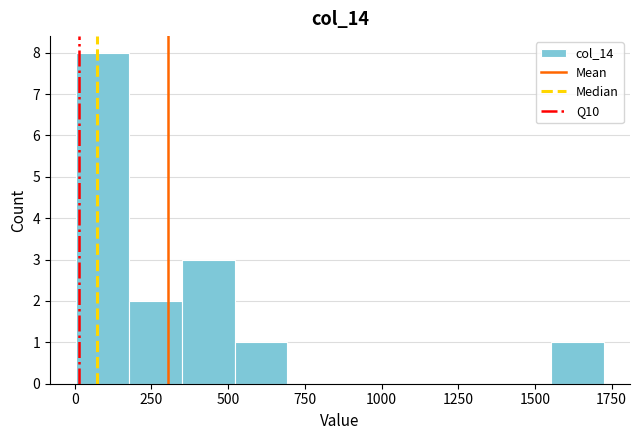

Around what value on the x-axis is the tallest bar? Give the approximate position of its centre, as read against the axis.

100